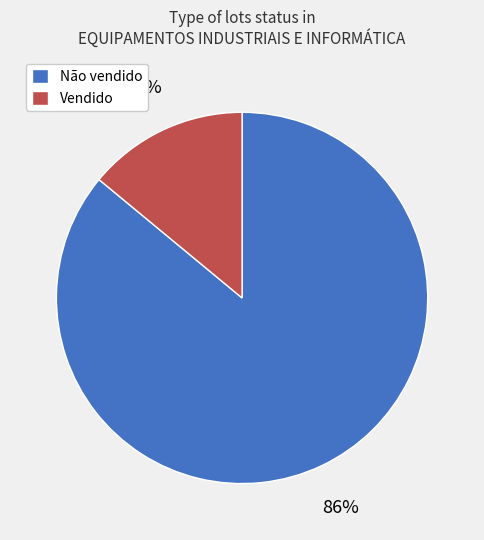

Which slice is the largest?

Não vendido